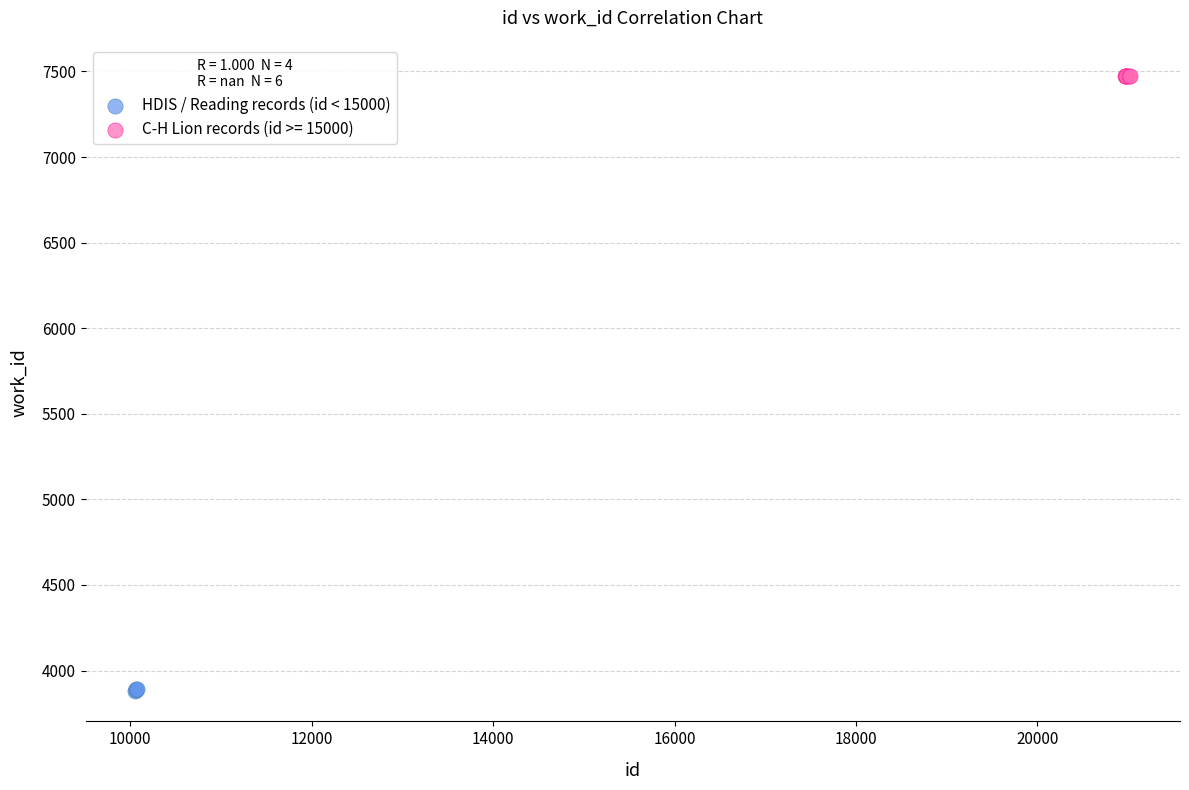

Which series reaches the minimum Y coordinate?

HDIS / Reading records (id < 15000)